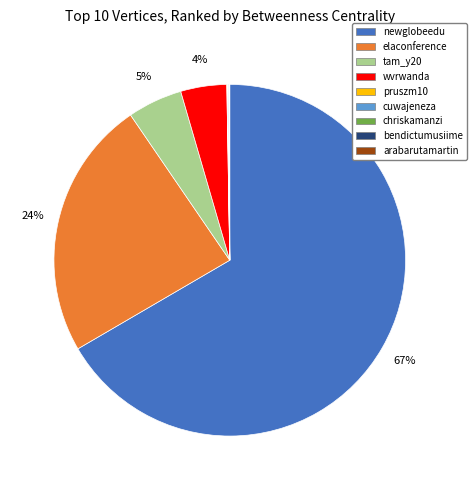

To the nearest percent, what is the average slice percentage?

11%